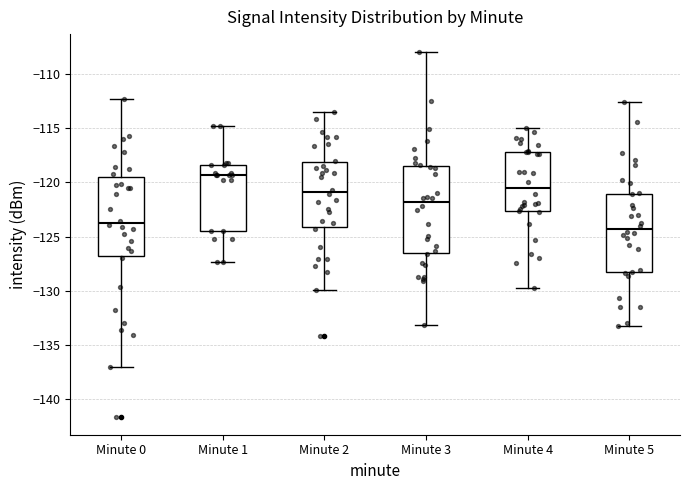

Where does the upper whisker of the box for Minute 5 end on the y-axis? The values are not printed on the chart, so give them approximately, as read against the axis.

-112.5